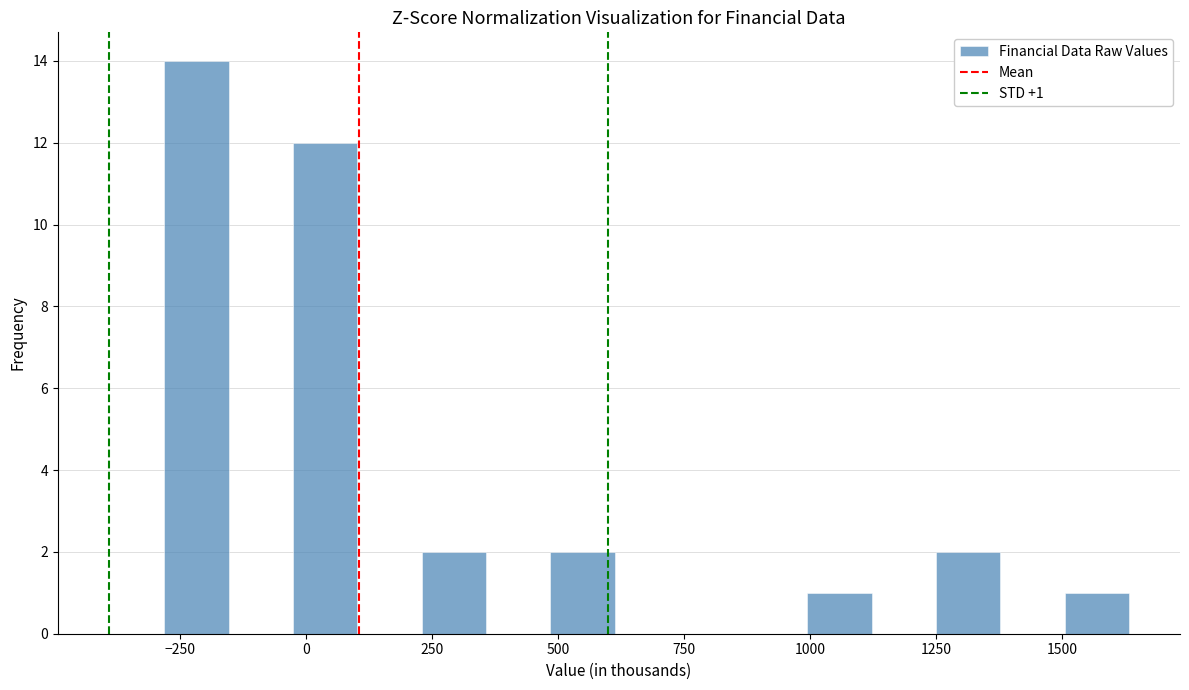

Read against the x-axis, roughly where is the centre of the tallest bar?

-200